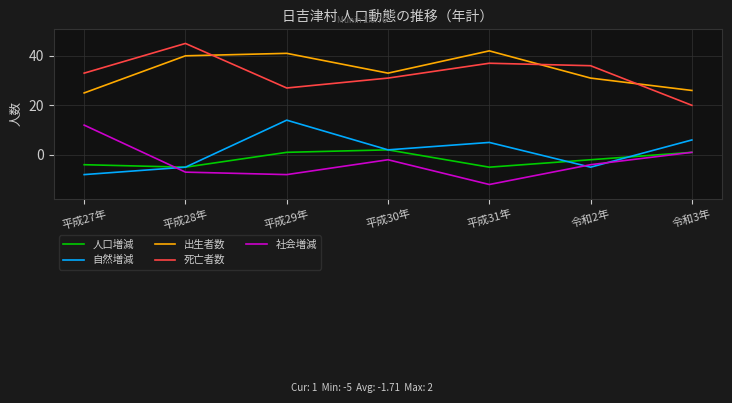

Does the chart have visible grid lines?

Yes